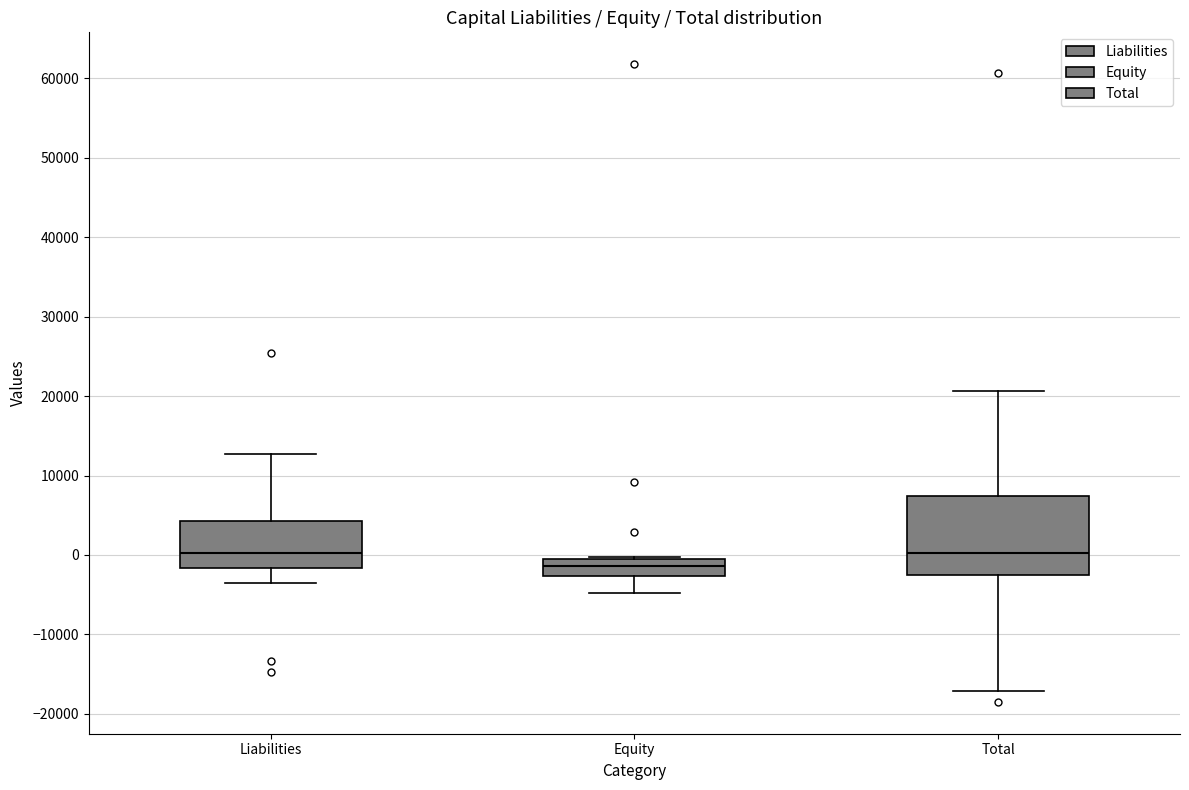

Comparing the boxes themselves (not the whiskers), which one is the tallest?

Total